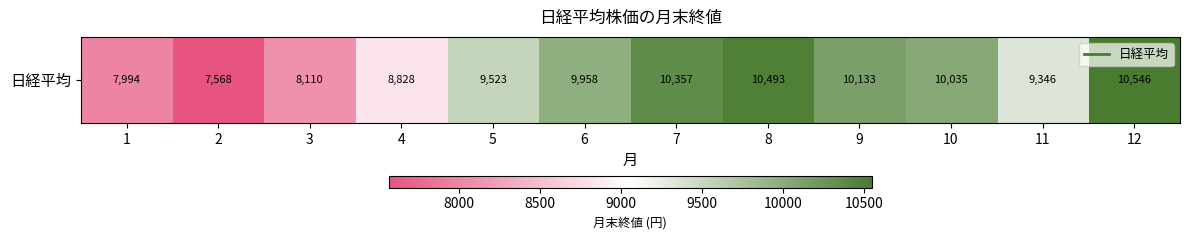

Reading left to right, what are all the values shown in this chart?

1=7994	2=7568	3=8110	4=8828	5=9523	6=9958	7=10357	8=10493	9=10133	10=10035	11=9346	12=10546